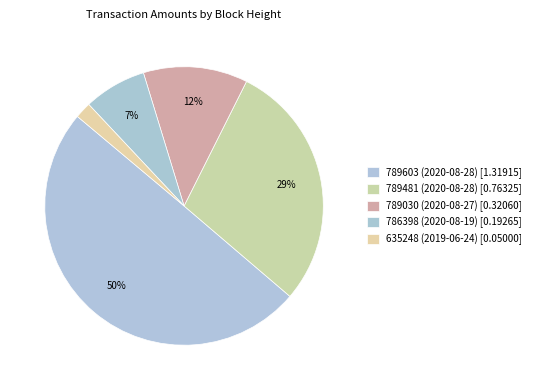

What percentage is NOT represented by 786398 (2020-08-19)?

92.7%